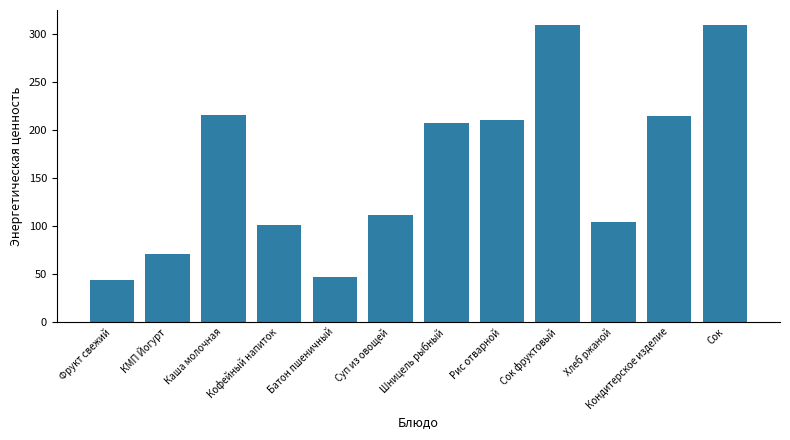

Where is the data nearest to the value 176?

Шницель рыбный